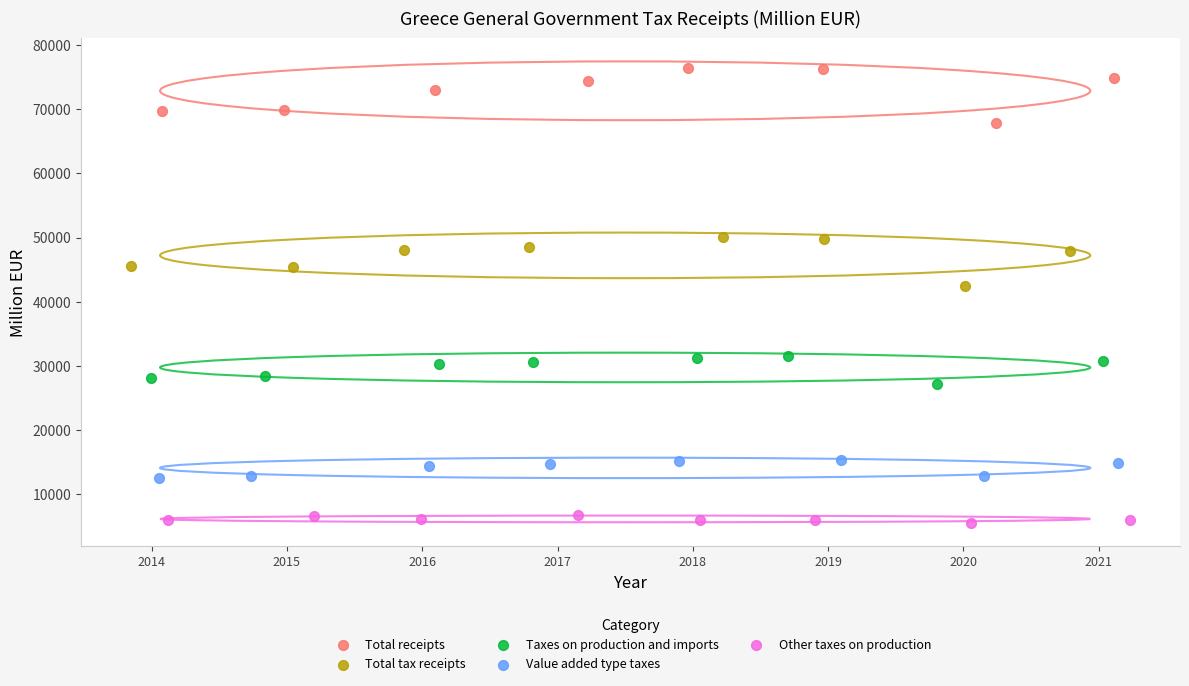

Which series contains the lowest Y value?

Other taxes on production